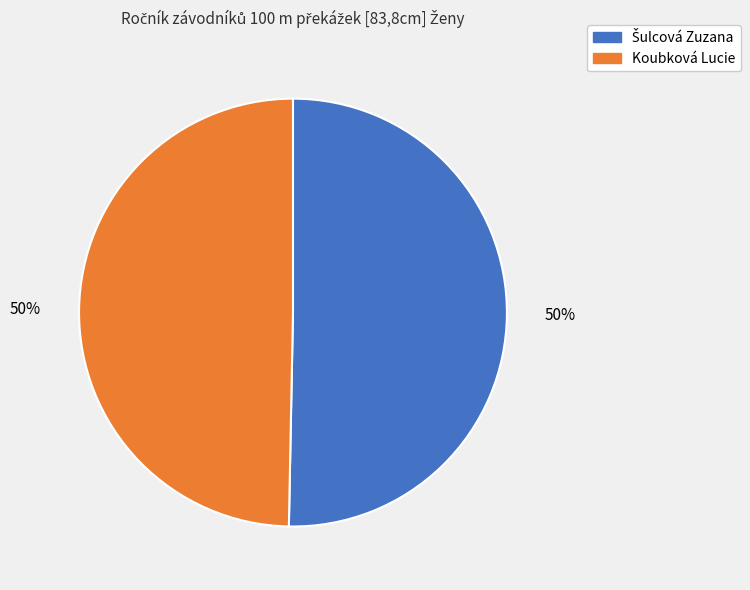

What percentage is the Koubková Lucie slice, to the nearest percent?

50%